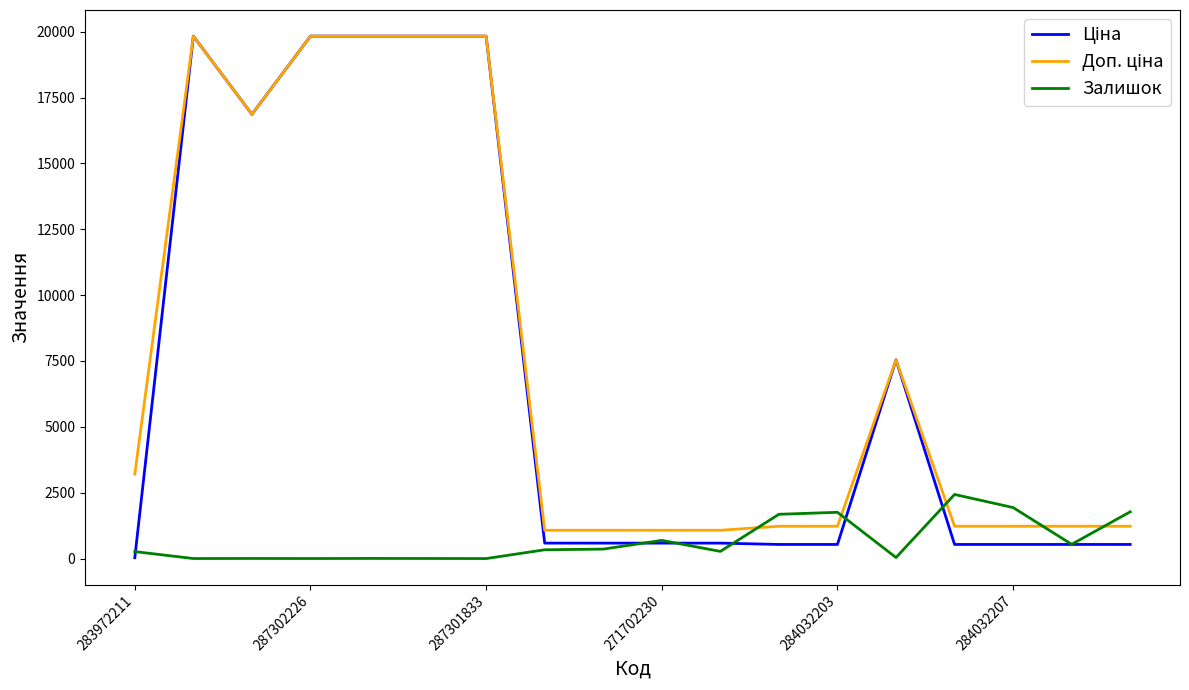

What is the greatest value displayed?

19831.1